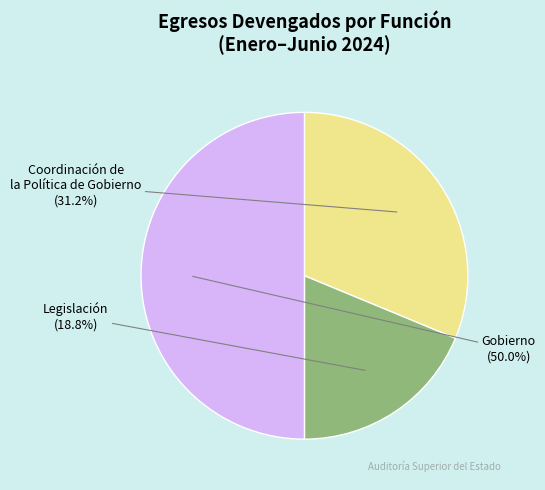

How many slices are in this pie chart?

3